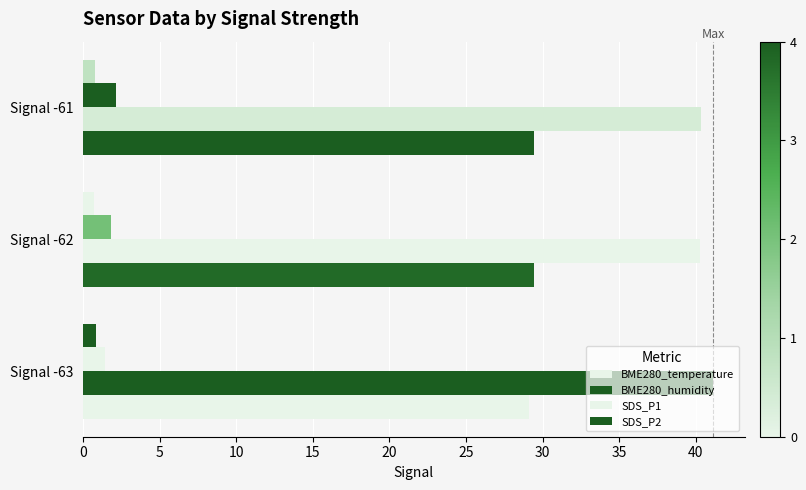

How many series are shown in this chart?

4